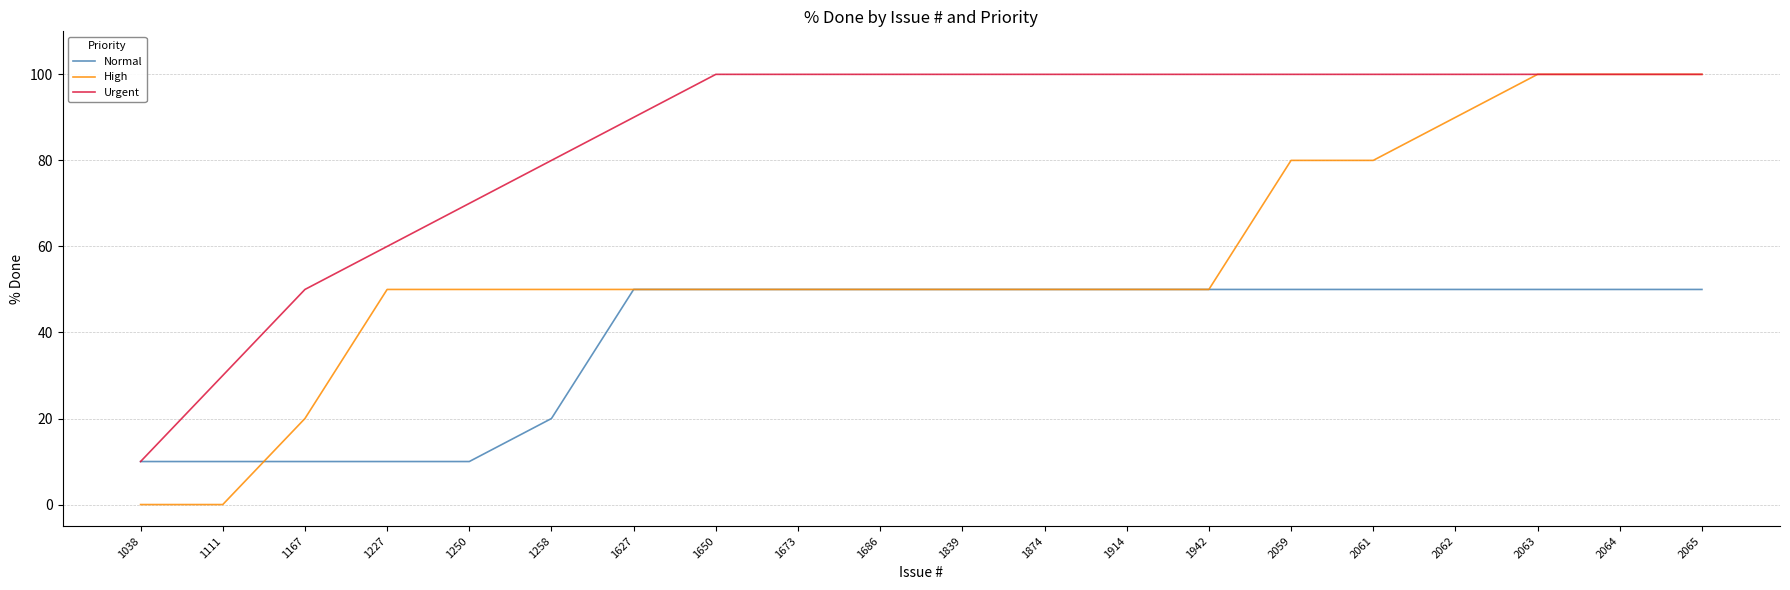

Which series has the widest spread of values?

High